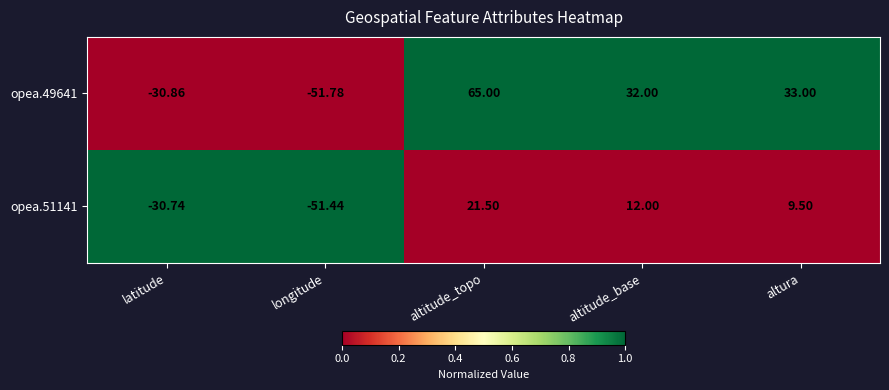

List the series in order of their overall mean, highest first.

opea.49641, opea.51141